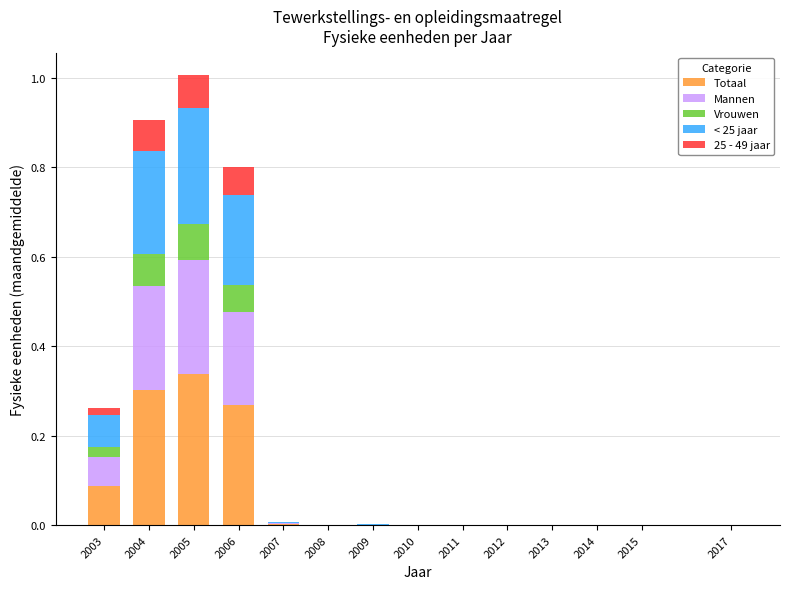

Is it true that Totaal equals 0.0 at 2008?

True